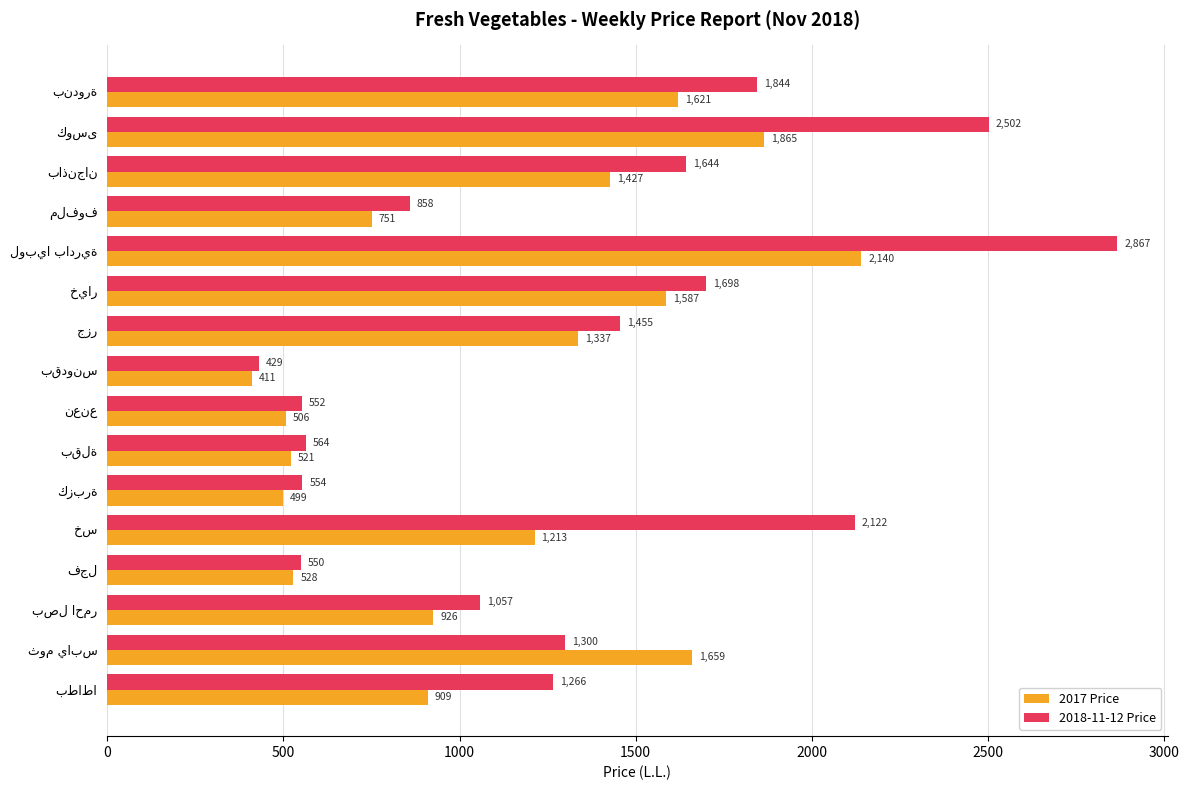

Which series has the largest total across all categories?

2018-11-12 Price